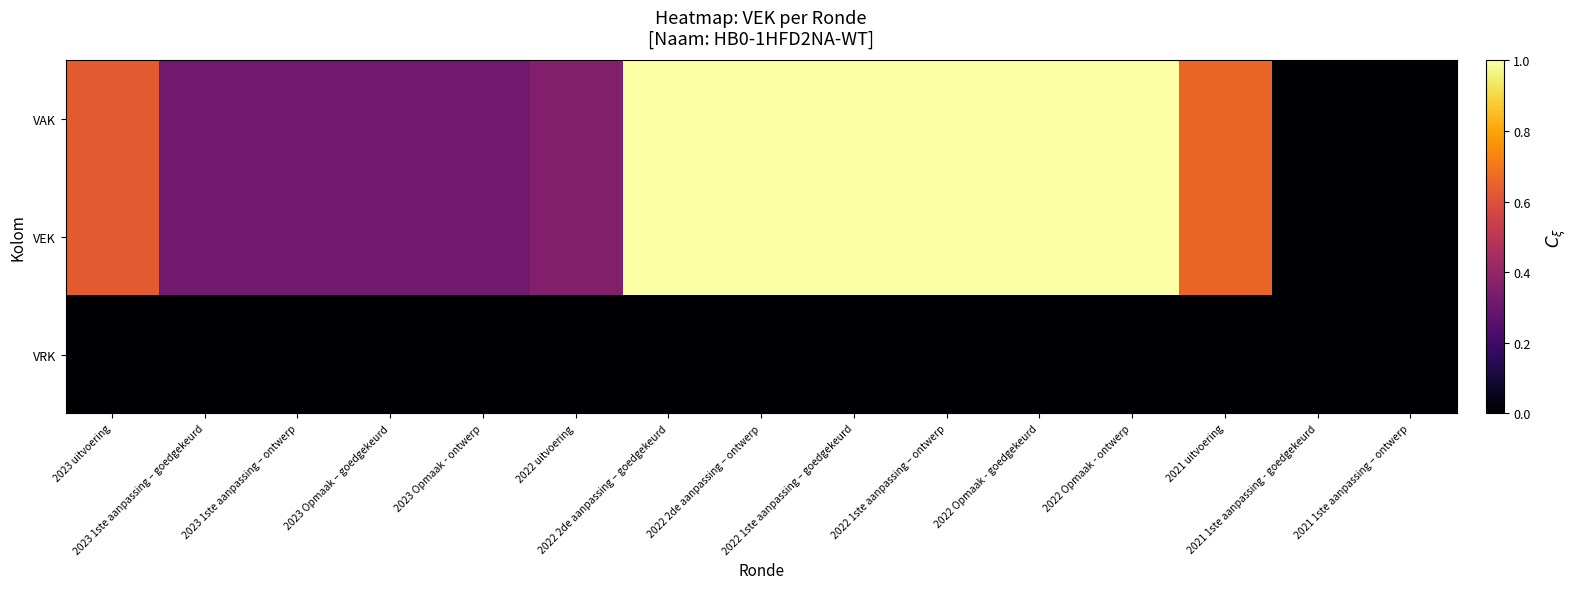

At which category is the sum across all series the highest?

2022 2de aanpassing – goedgekeurd